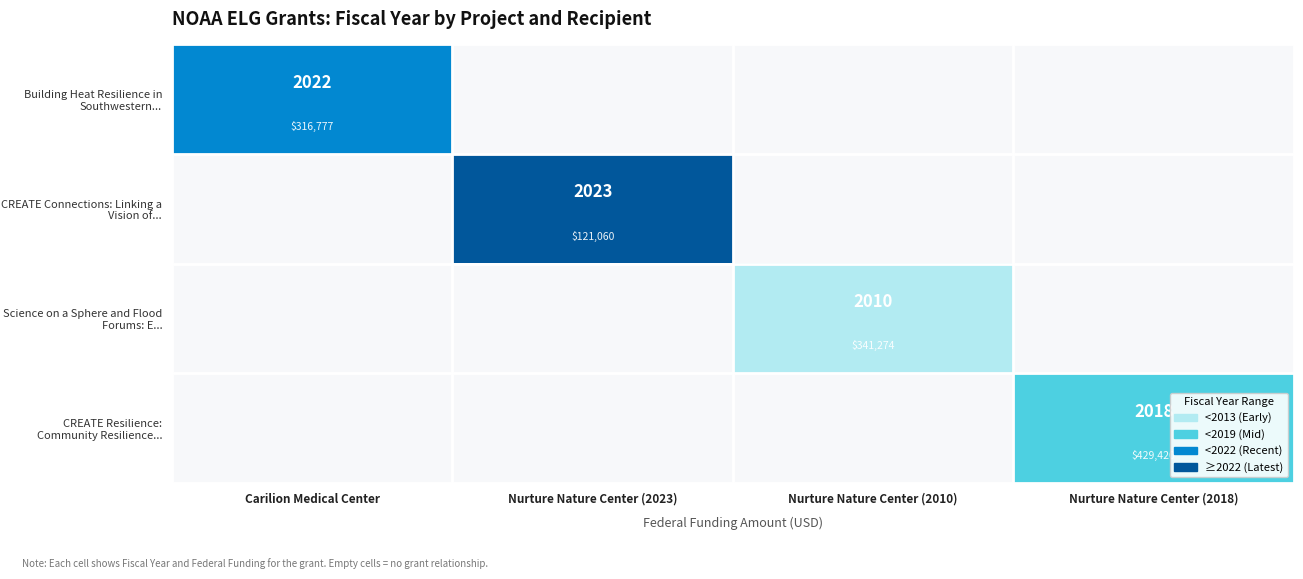

Which category has the highest value across all series?

Nurture Nature Center (2023)